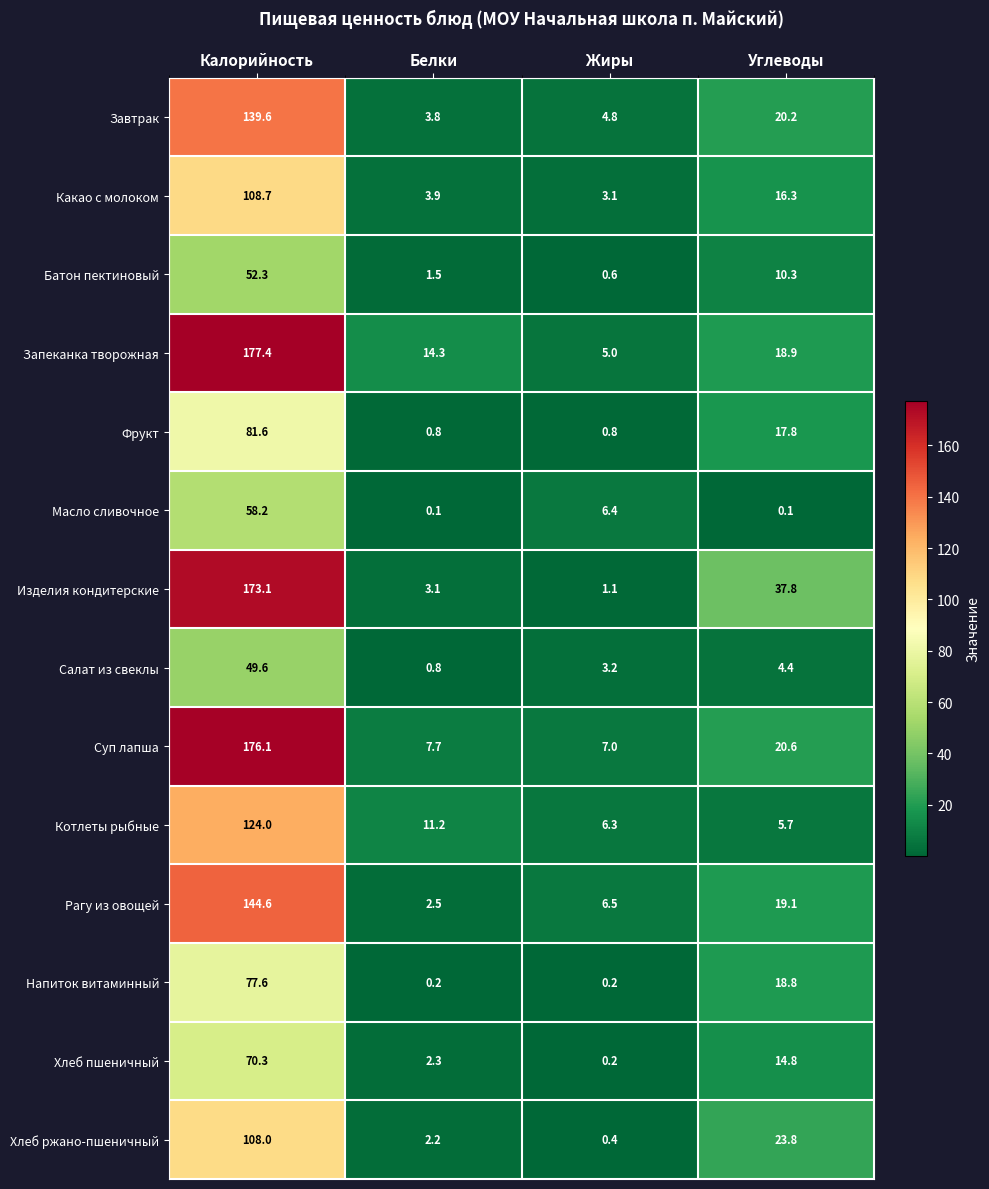

The value of Изделия кондитерские at Жиры is 1.1. True or false?

True